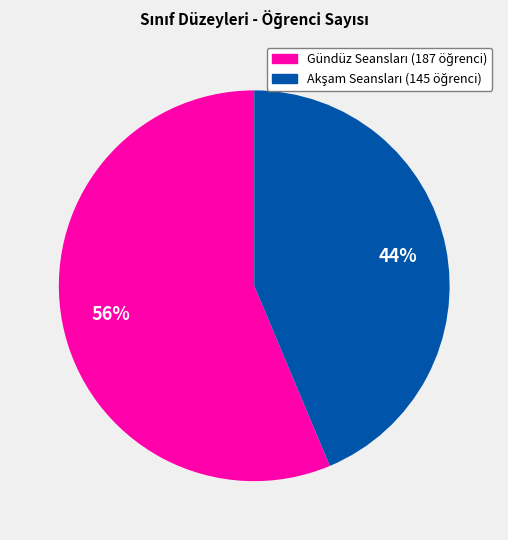

To the nearest percent, what is the average slice percentage?

50%